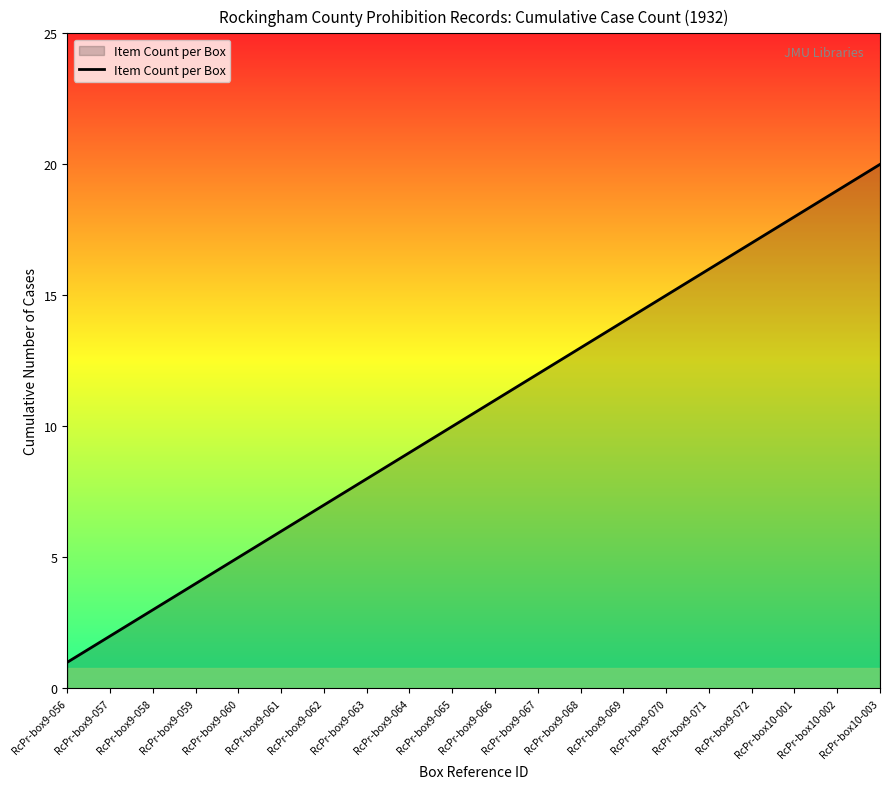

What is the sum of all values?

210